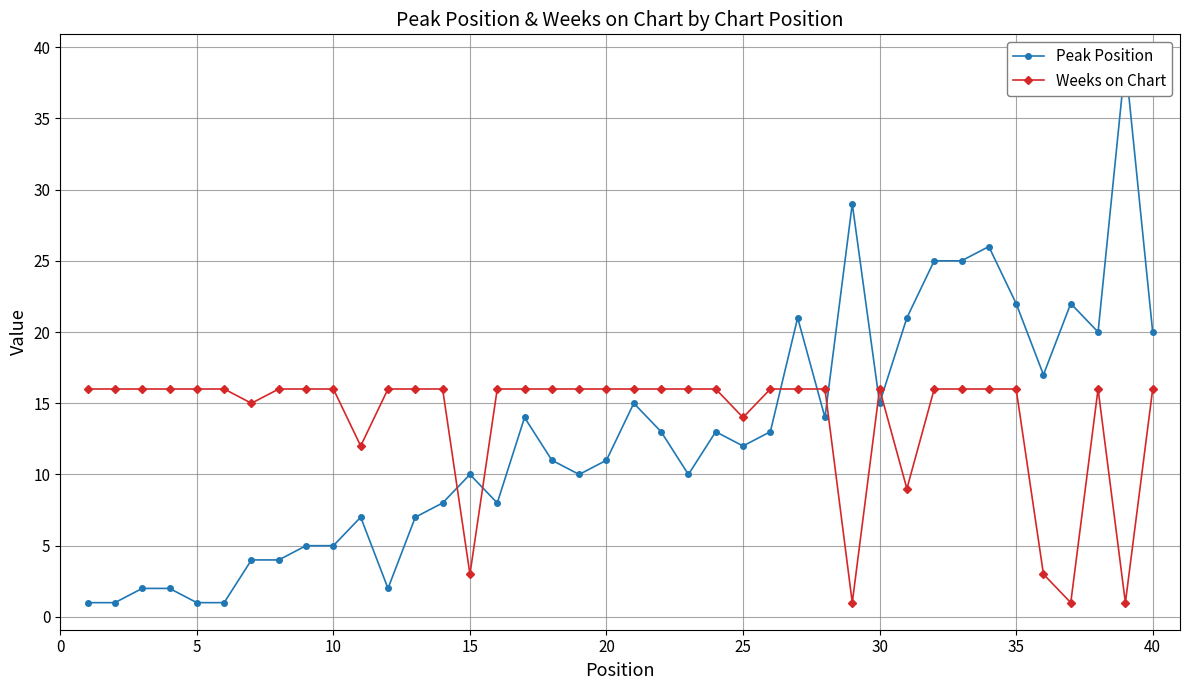

True or false: Weeks on Chart has more than 1 points higher than both neighbors.

True